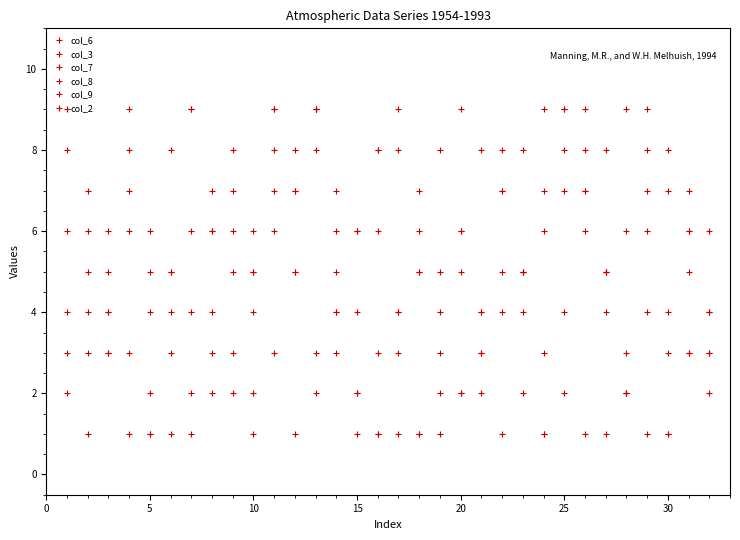

Is this an area chart (filled region under the line)?

No